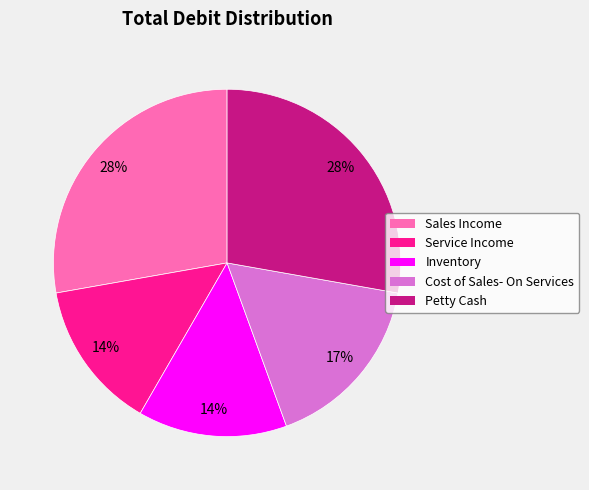

Is it true that Cost of Sales- On Services is 2% of the pie?

False